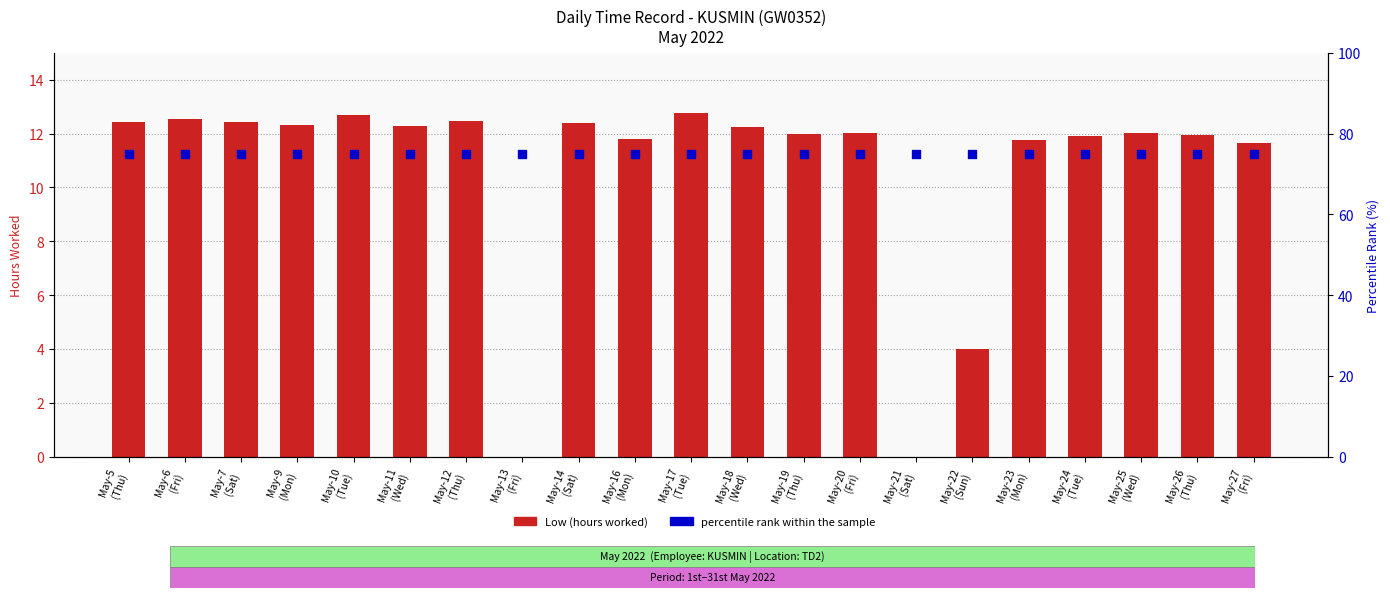

Which series contains the highest Y value?

percentile rank within the sample